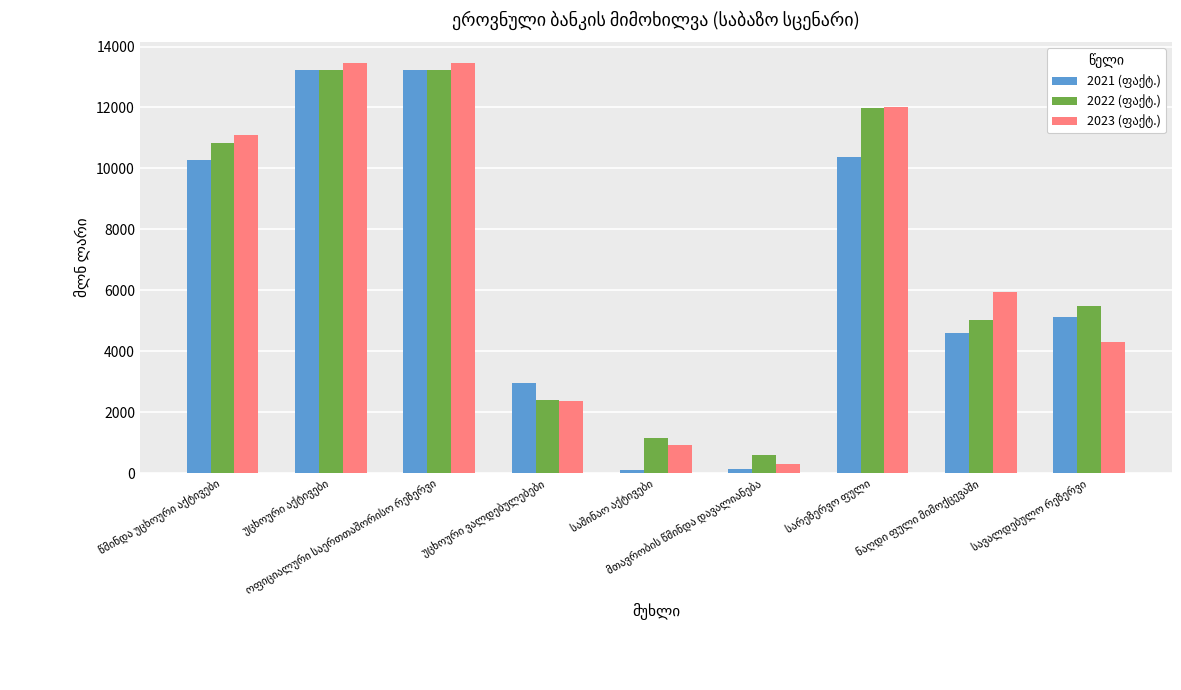

What is the maximum value shown in the chart?

13472.8